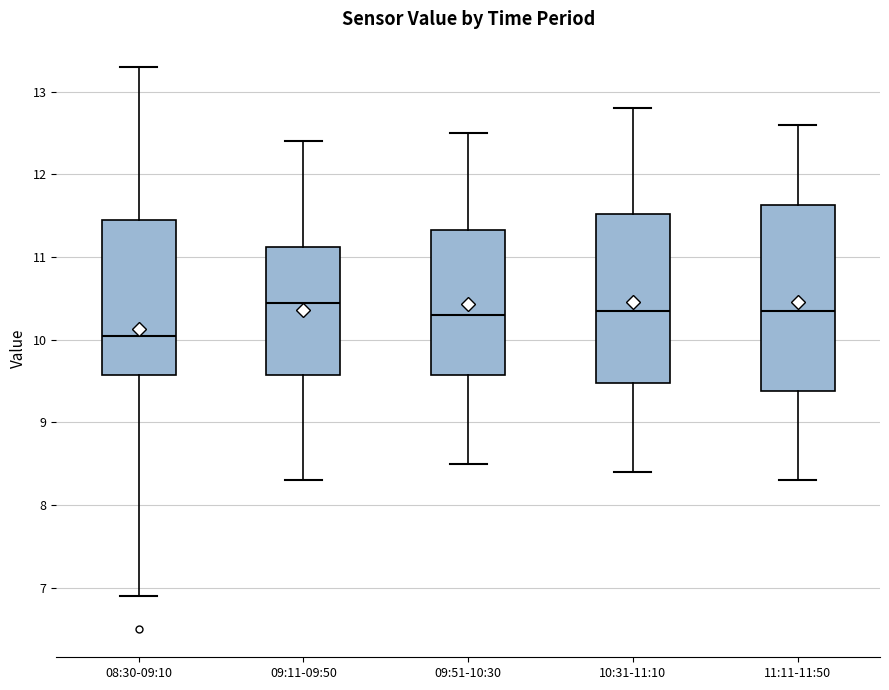

Reading left to right, read every box against the y-axis: the position of its median line, the range the box covers, and the ends of its whiskers. The values are not printed on the chart, so give them approximately, as read against the axis.

08:30-09:10: median 10.1, box 9.6 to 11.5, whiskers 6.9 to 13.3
09:11-09:50: median 10.5, box 9.6 to 11.1, whiskers 8.3 to 12.4
09:51-10:30: median 10.3, box 9.6 to 11.3, whiskers 8.5 to 12.5
10:31-11:10: median 10.4, box 9.5 to 11.5, whiskers 8.4 to 12.8
11:11-11:50: median 10.4, box 9.4 to 11.6, whiskers 8.3 to 12.6